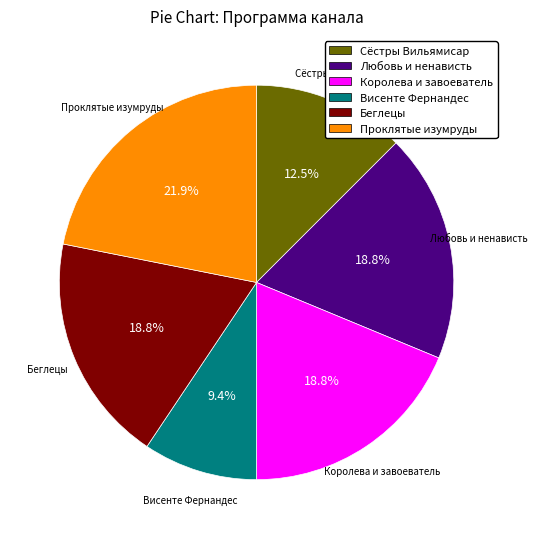

What is the smallest slice in the pie chart?

Висенте Фернандес